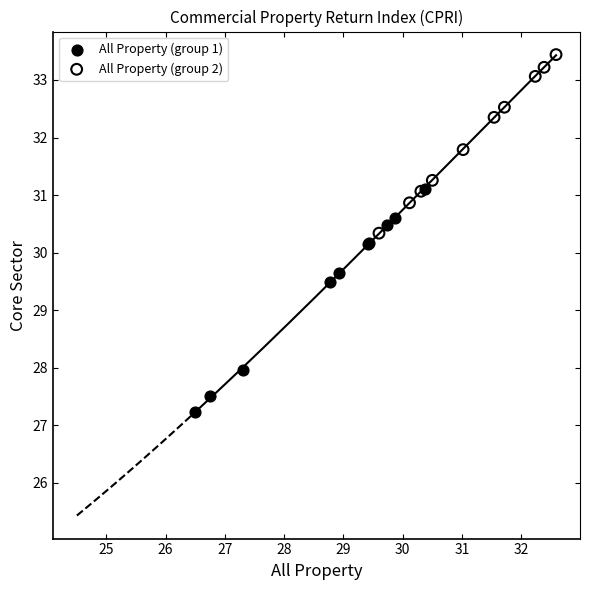

Which series reaches the minimum Y coordinate?

All Property (group 1)